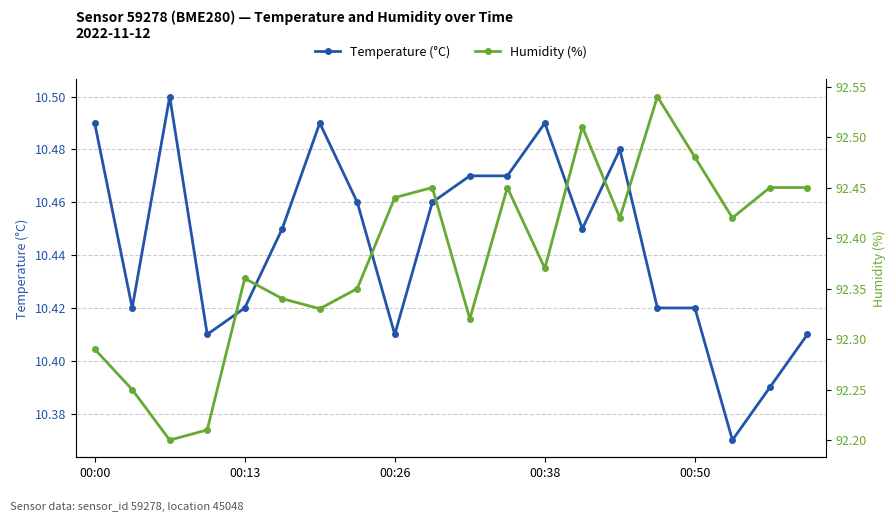

What is the difference between the maximum and minimum values in the Temperature (°C) series?

0.1